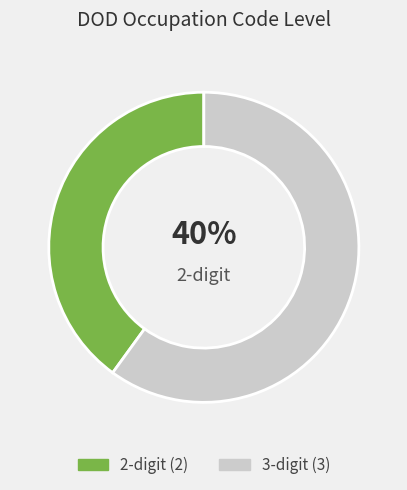

To the nearest percent, what is the average slice percentage?

50%